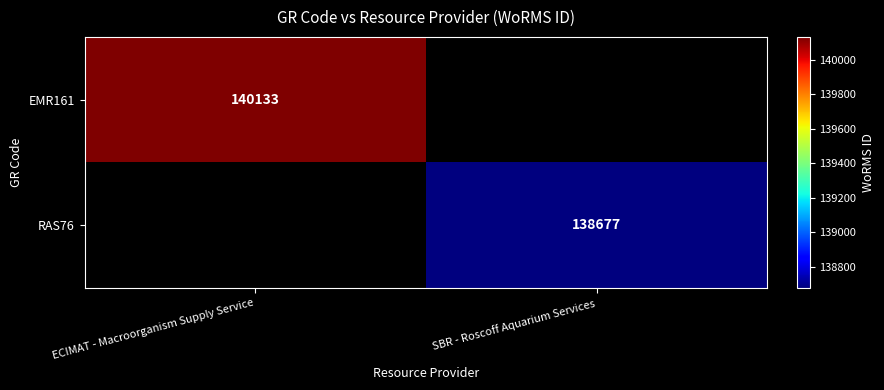

The value of EMR161 at ECIMAT - Macroorganism Supply Service is 41809. True or false?

False